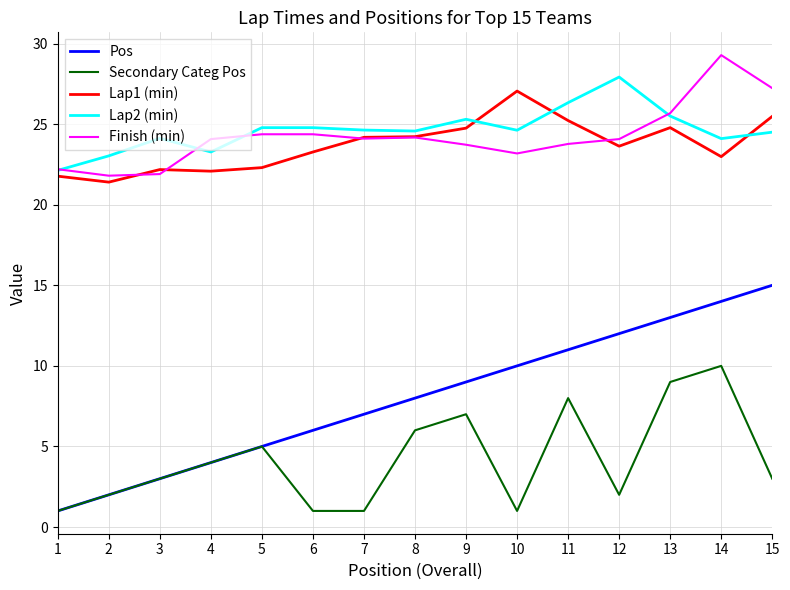

Count the number of data series in this chart.

5